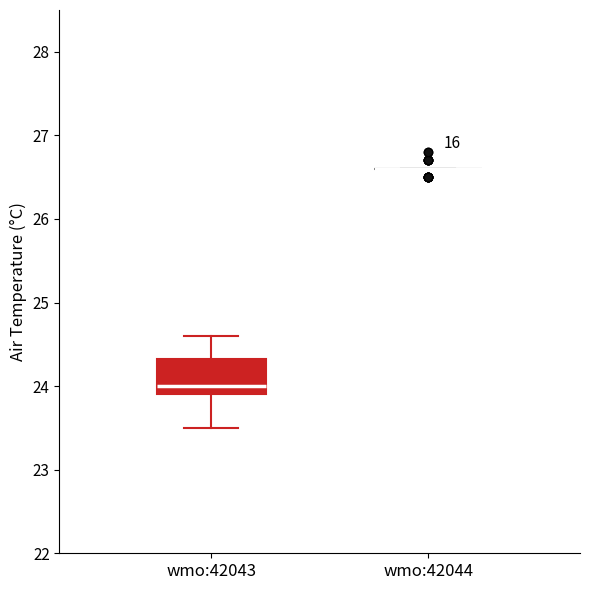

Reading left to right, read every box against the y-axis: the position of its median line, the range the box covers, and the ends of its whiskers. The values are not printed on the chart, so give them approximately, as read against the axis.

wmo:42043: median 24.0, box 23.9 to 24.3, whiskers 23.5 to 24.6
wmo:42044: box collapsed to a line at 26.6, whiskers 26.6 to 26.6